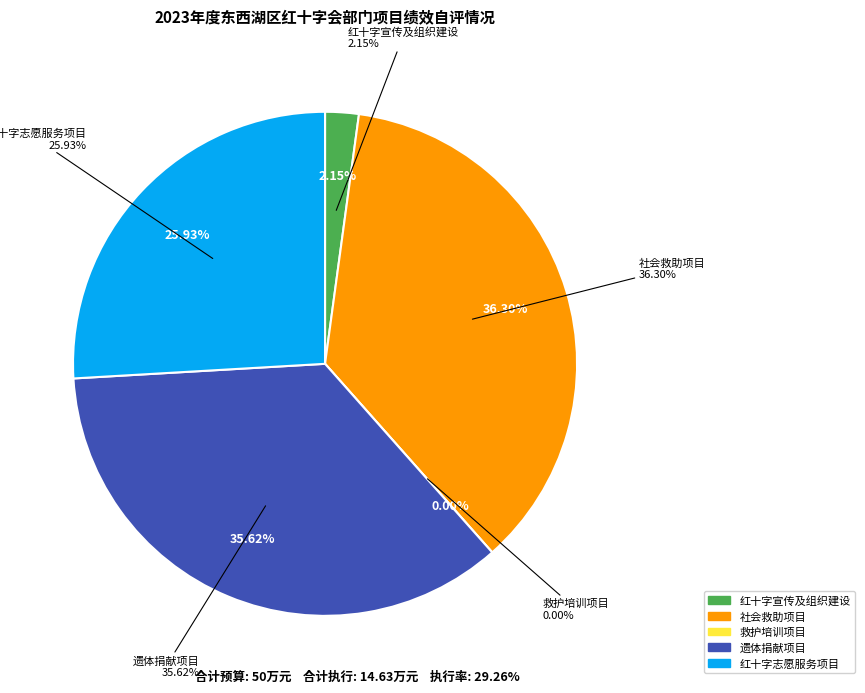

Rank the categories by value from highest to lowest.

社会救助项目, 遗体捐献项目, 红十字志愿服务项目, 红十字宣传及组织建设, 救护培训项目